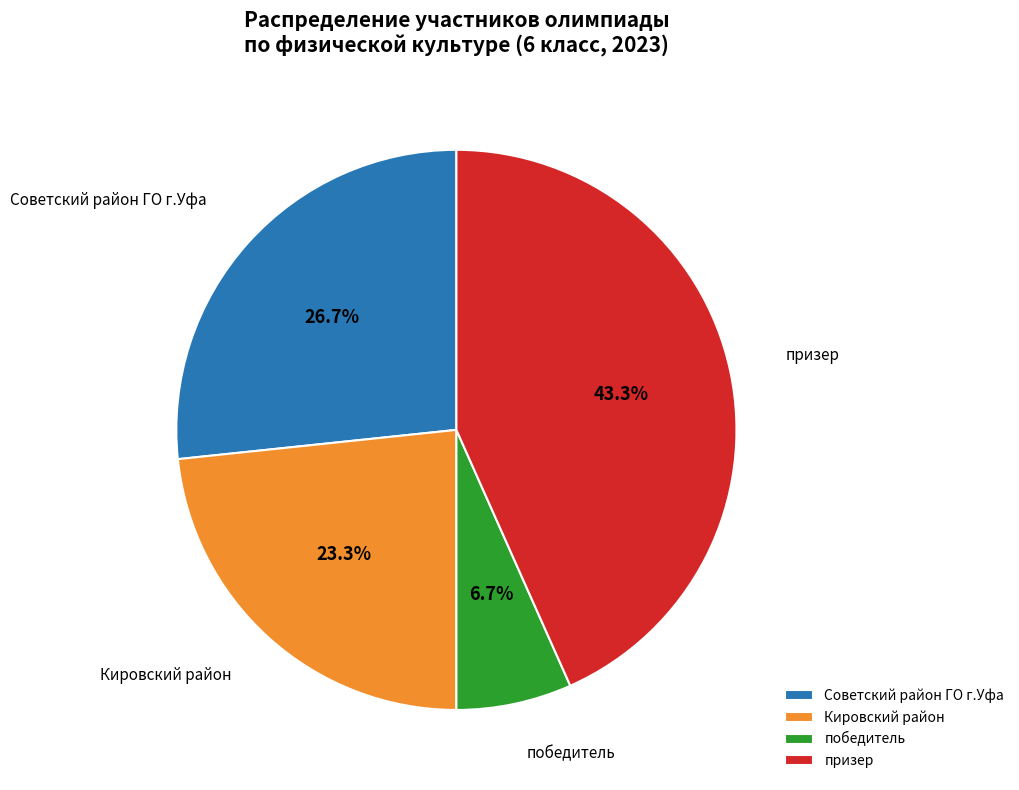

What is the ratio of the value at призер to the value at Кировский район?

1.9